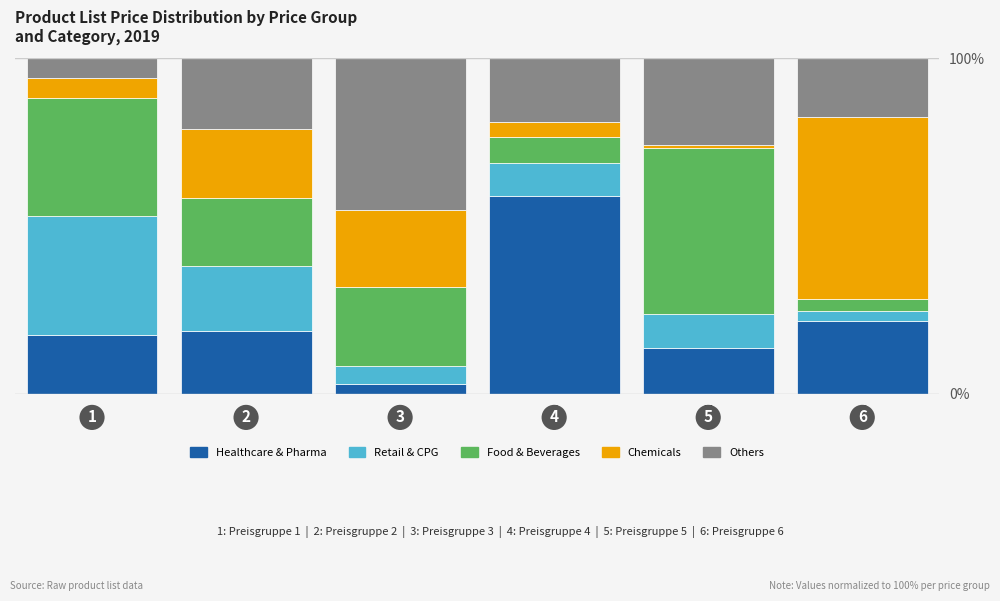

What are all the series names shown in the legend?

Healthcare & Pharma, Retail & CPG, Food & Beverages, Chemicals, Others